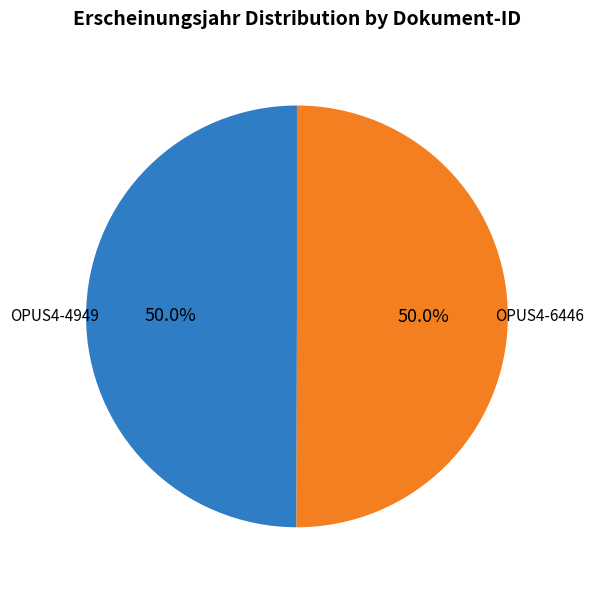

What is the ratio of the value at OPUS4-6446 to the value at OPUS4-4949?

1.0